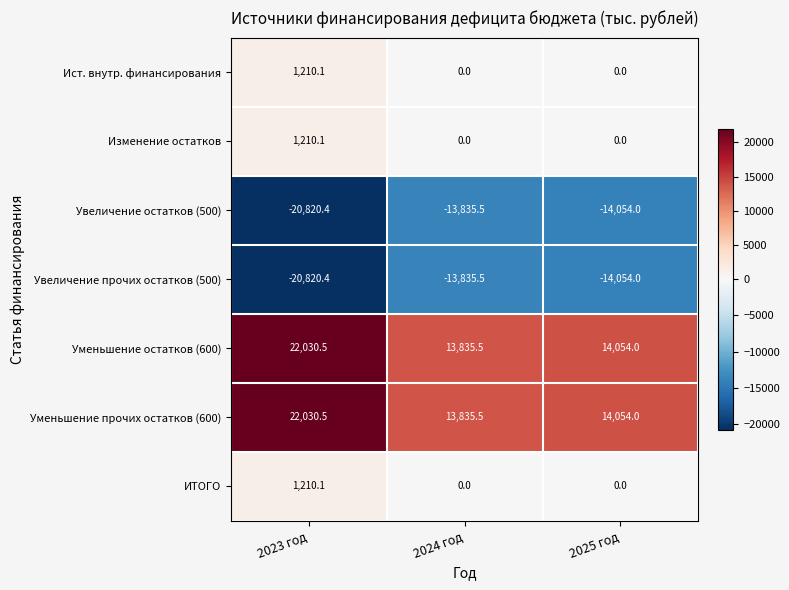

What is the difference between the Изменение остатков values at 2025 год and 2023 год?

1210.1